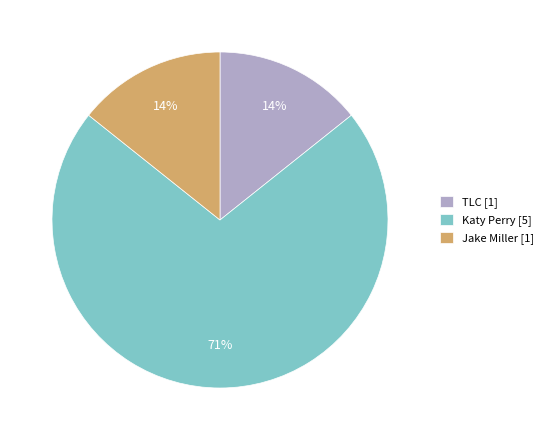

Is there a majority slice in this chart?

Yes